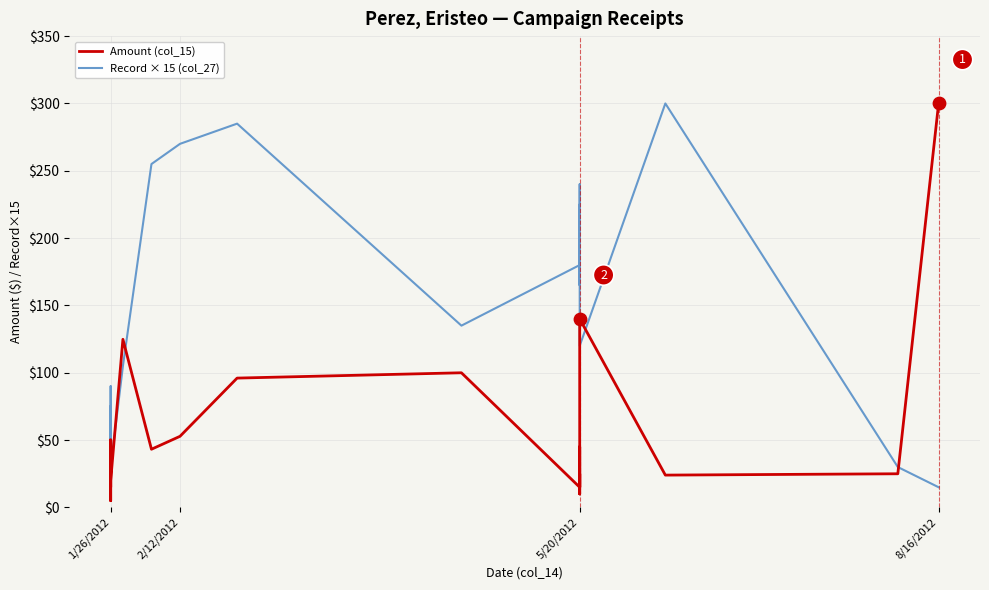

What are all the series names shown in the legend?

Amount (col_15), Record × 15 (col_27)